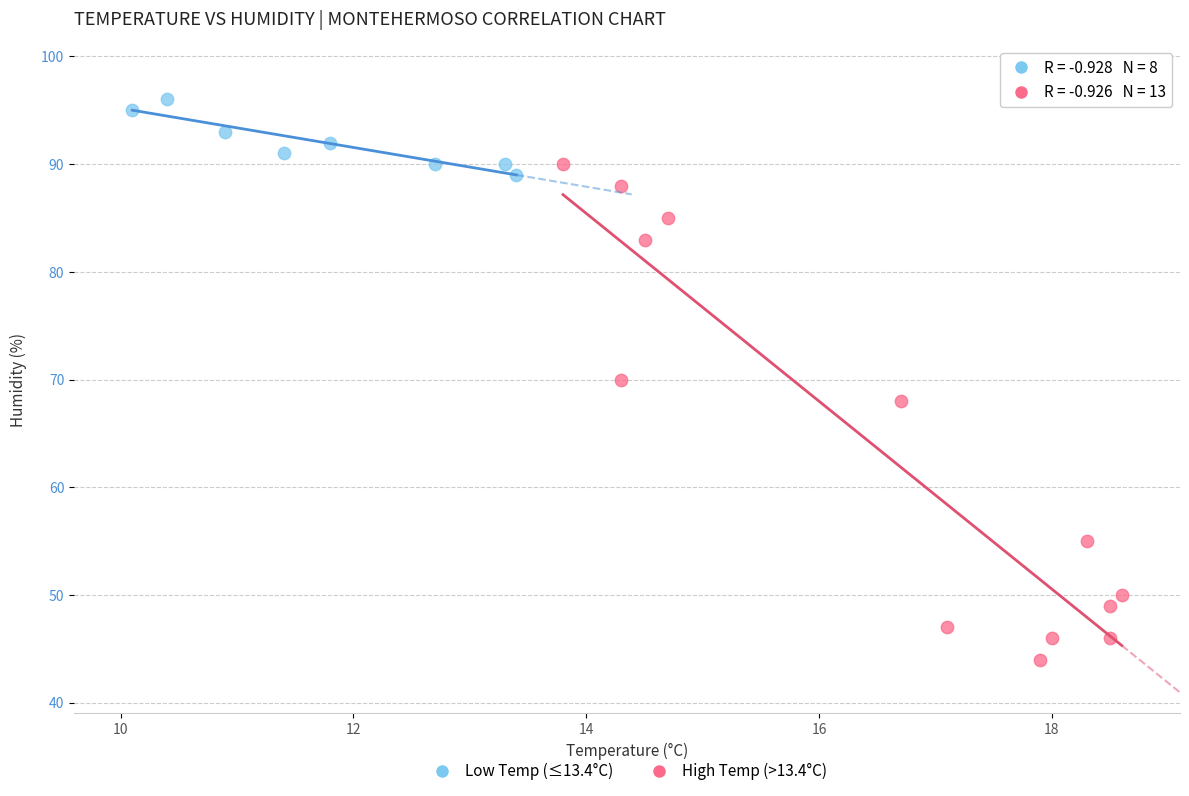

Which series contains the highest Y value?

Low Temp (≤13.4°C)